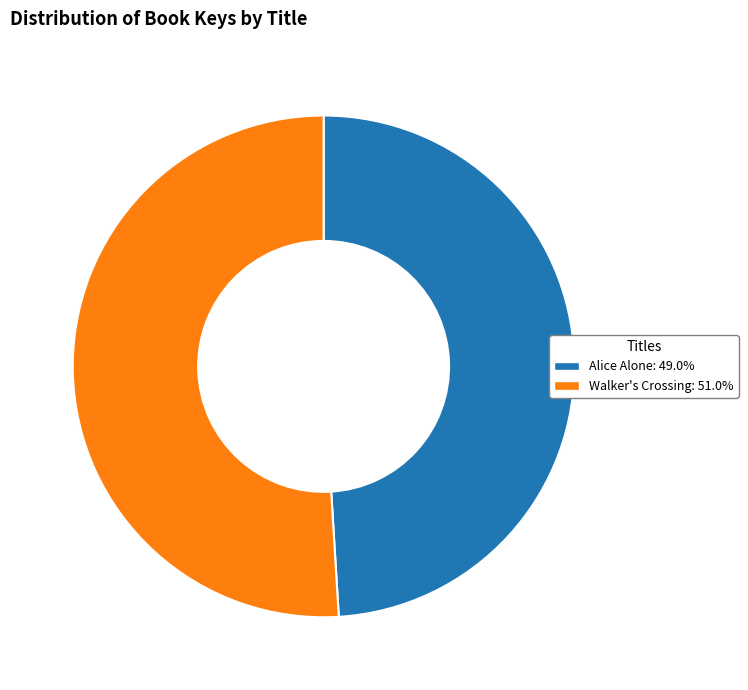

How many segments does this pie chart have?

2